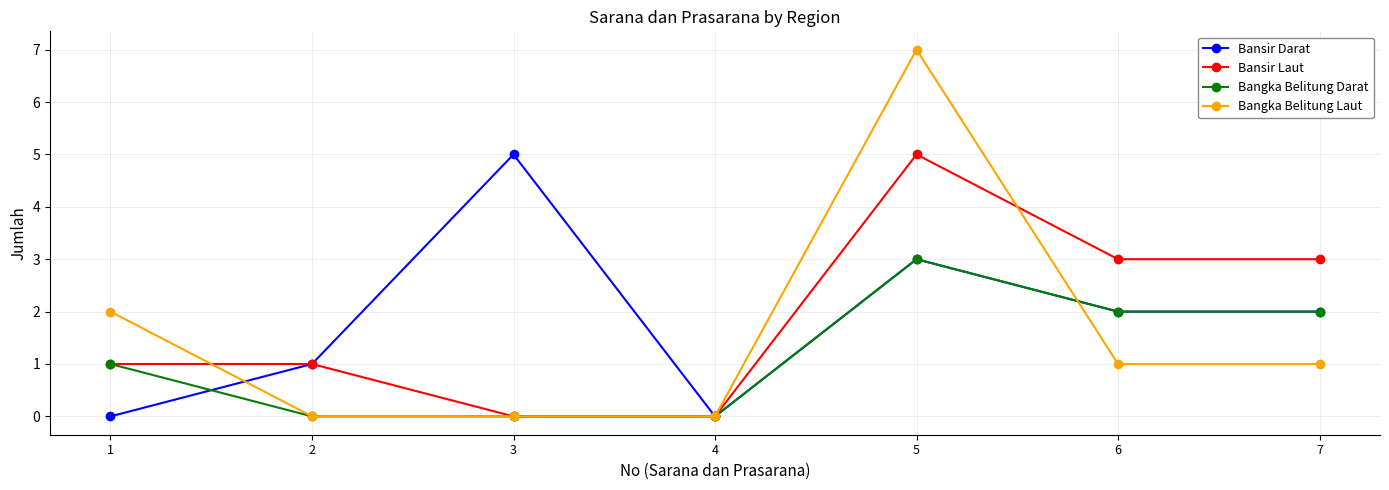

Which category has the highest value across all series?

5